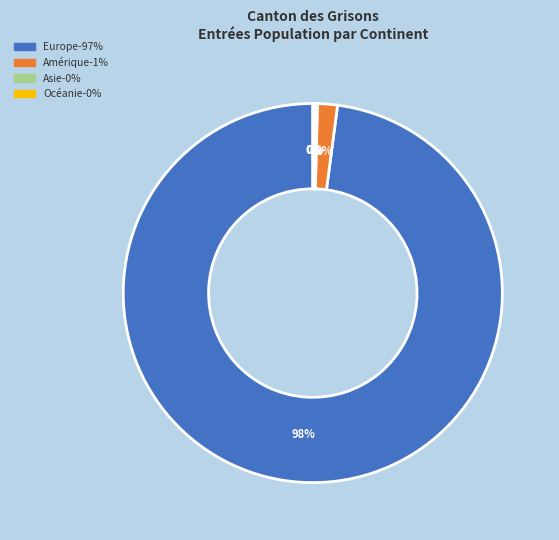

Does any single category account for the majority?

Yes